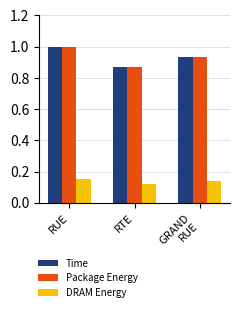

What is the maximum value shown in the chart?

1.0